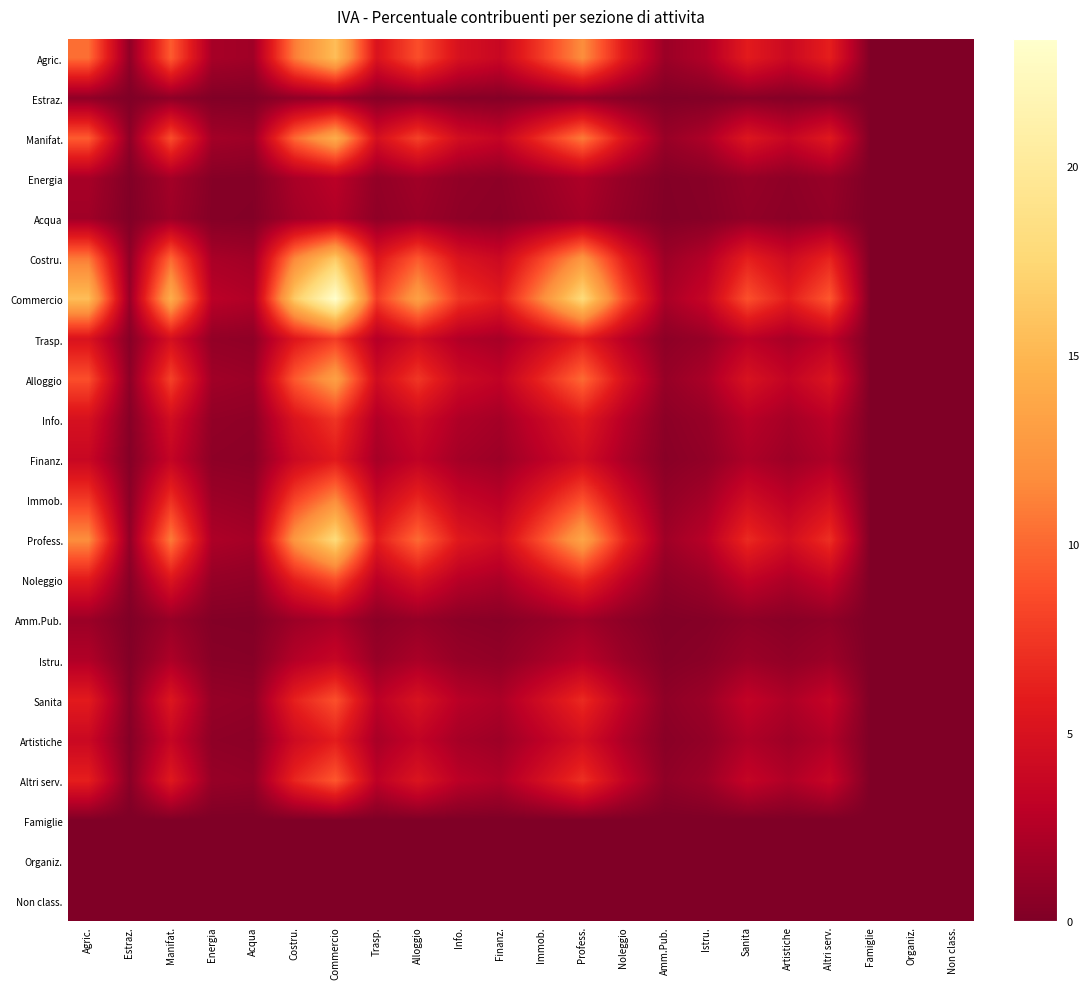

Which label corresponds to the largest value in the chart?

Commercio